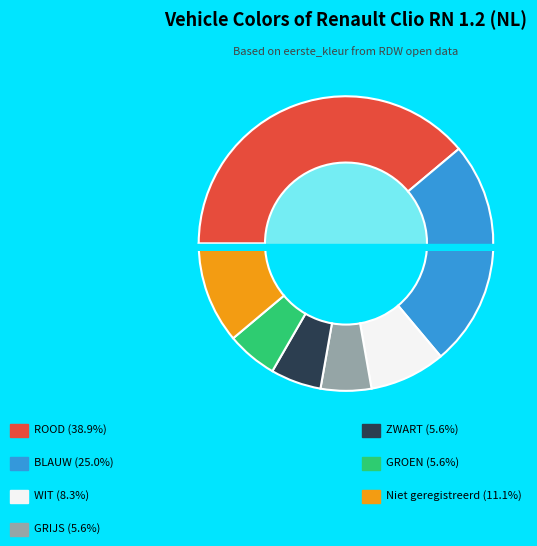

To the nearest percent, what portion does GROEN represent?

6%